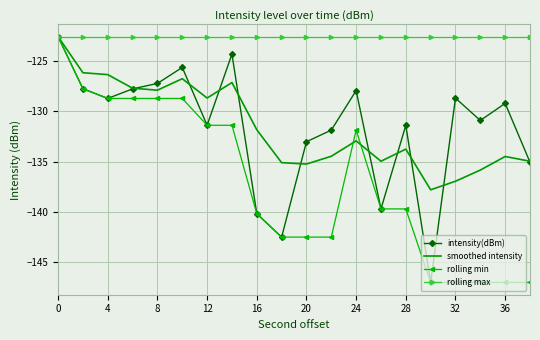

What is the minimum value for rolling min?

-147.0